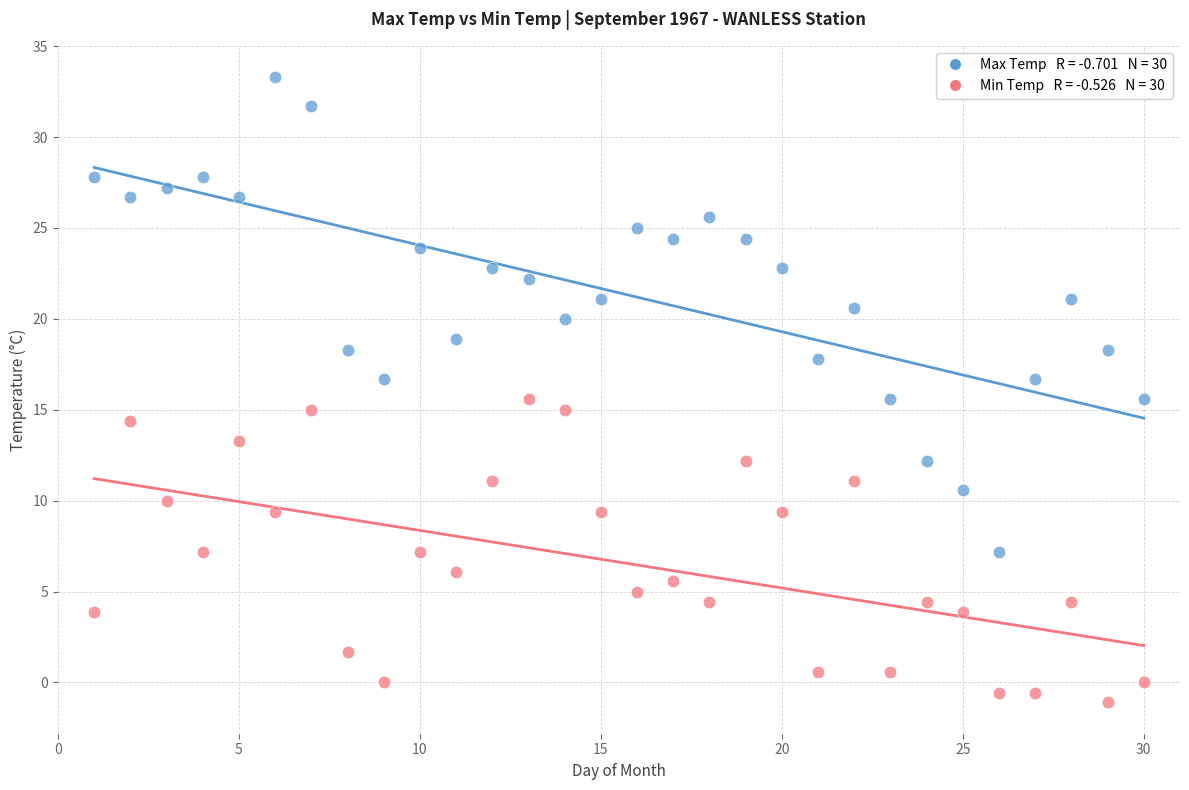

Across all data points, what is the range of Y values (max minus min)?

34.4